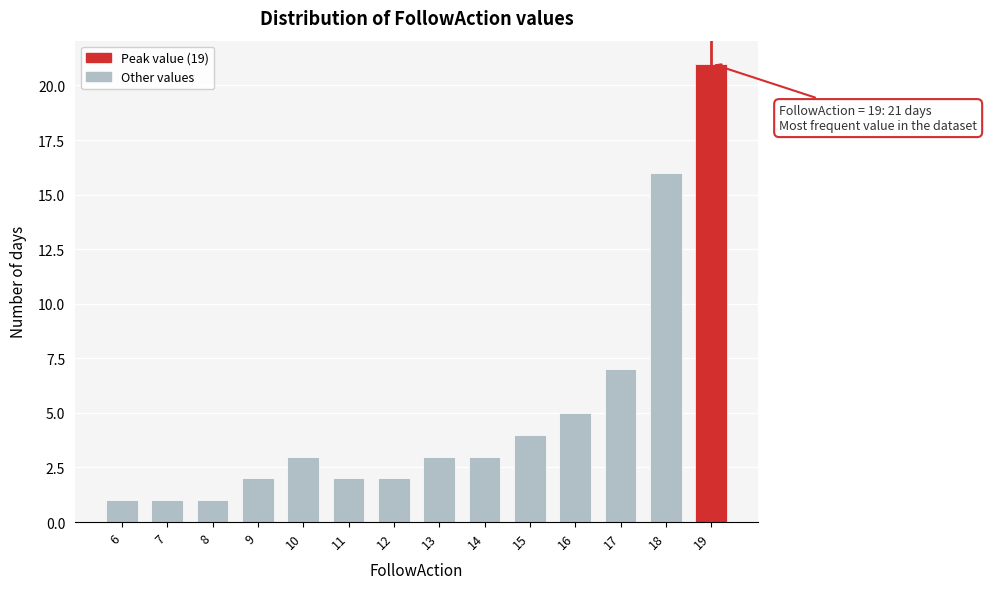

Reading left to right, extract all data points from this chart.

1	1	1	2	3	2	2	3	3	4	5	7	16	21